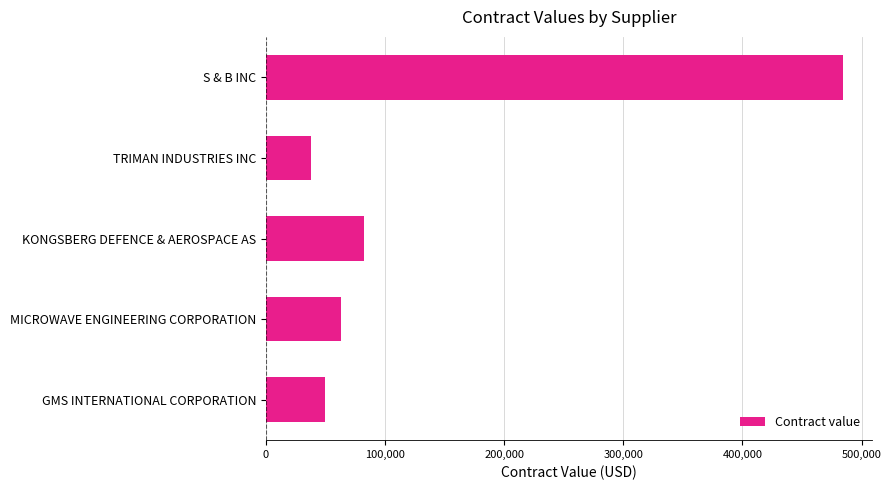

Does the chart contain any negative values?

No